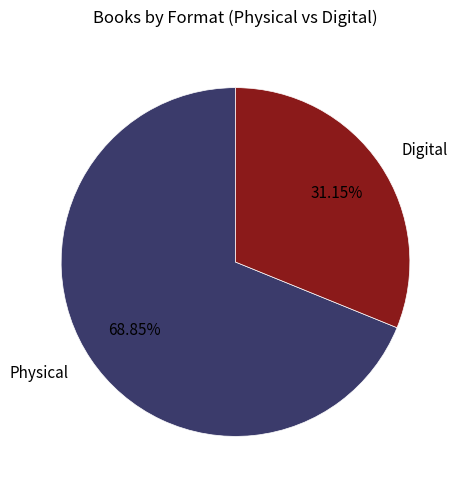

How many segments does this pie chart have?

2